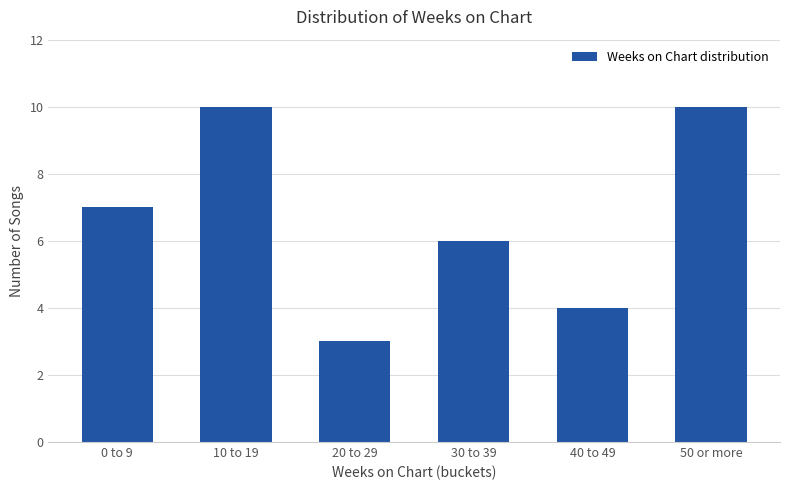

Is it true that the value at 30 to 39 is 10?

False